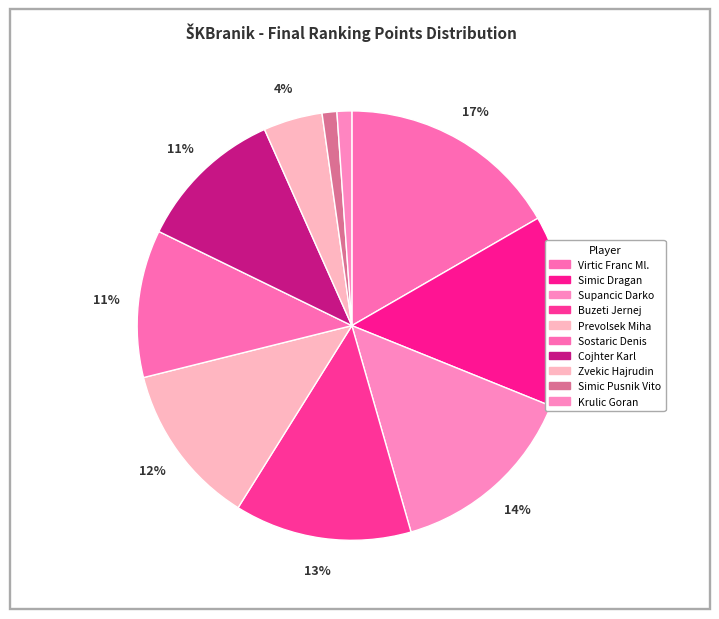

Rank the categories by value from lowest to highest.

Simic Pusnik Vito, Krulic Goran, Zvekic Hajrudin, Sostaric Denis, Cojhter Karl, Prevolsek Miha, Buzeti Jernej, Simic Dragan, Supancic Darko, Virtic Franc Ml.